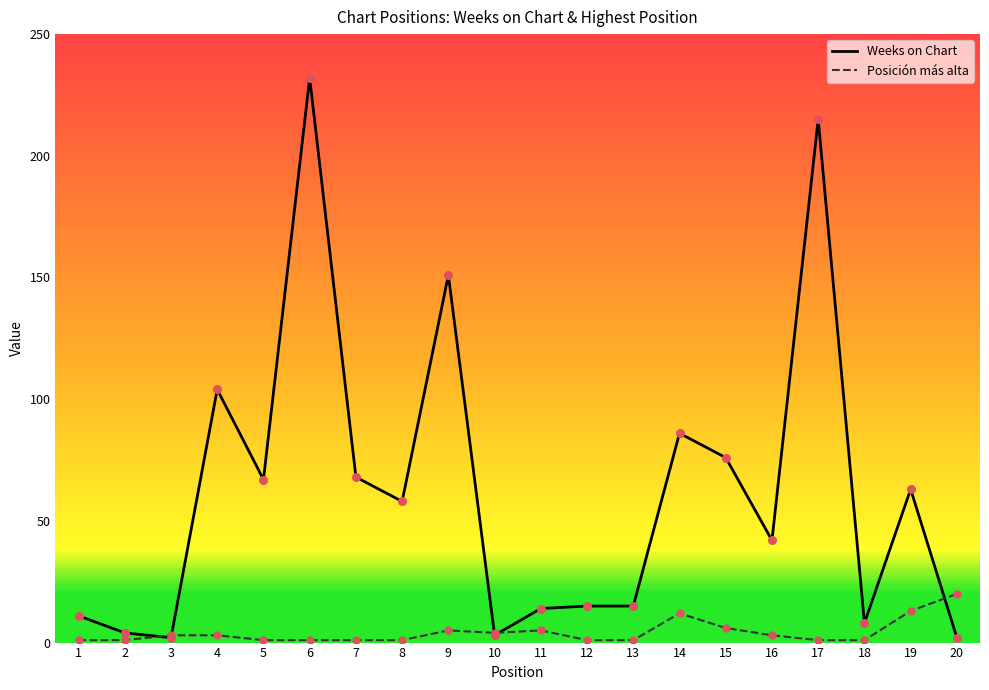

Which series reaches the maximum Y coordinate?

Weeks on Chart